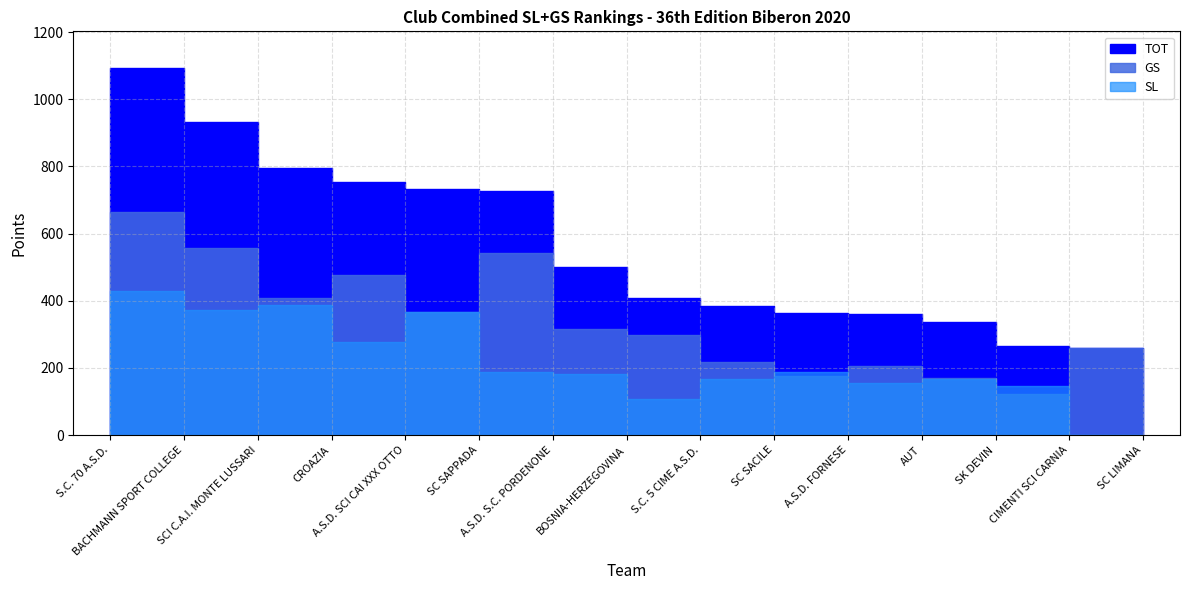

What is the difference between the maximum and minimum values in the GS series?

543